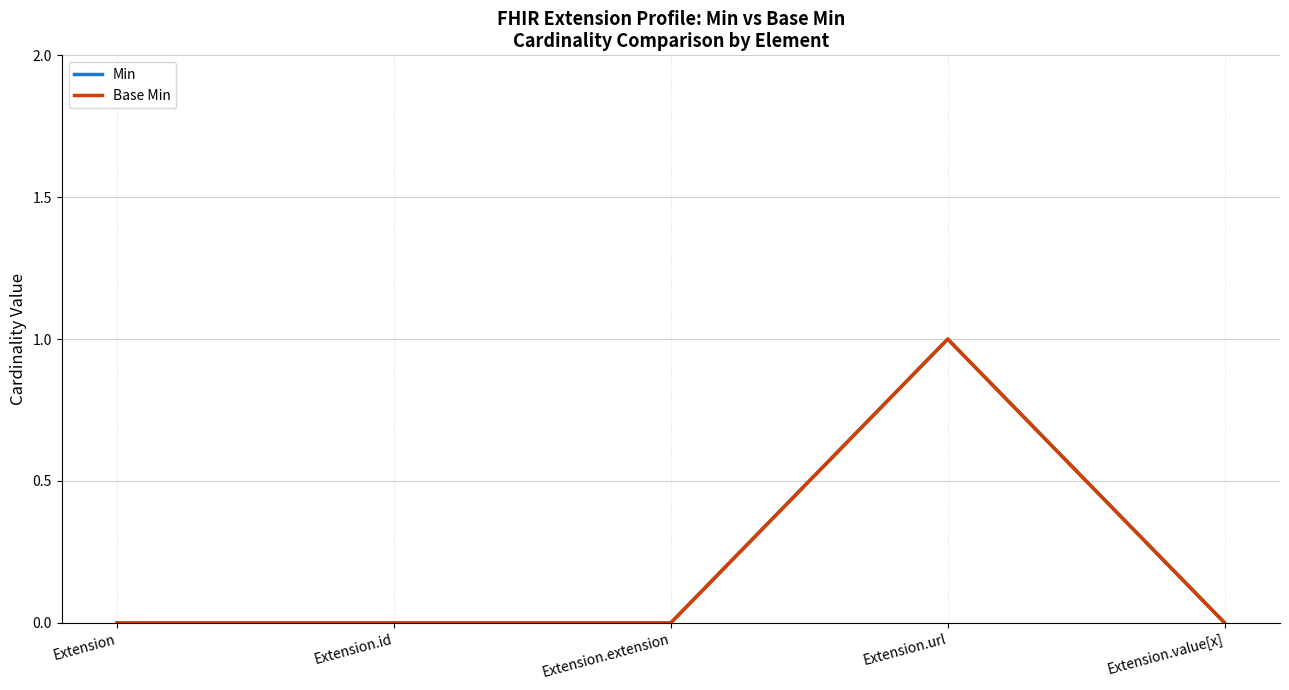

Is this an area chart (filled region under the line)?

No